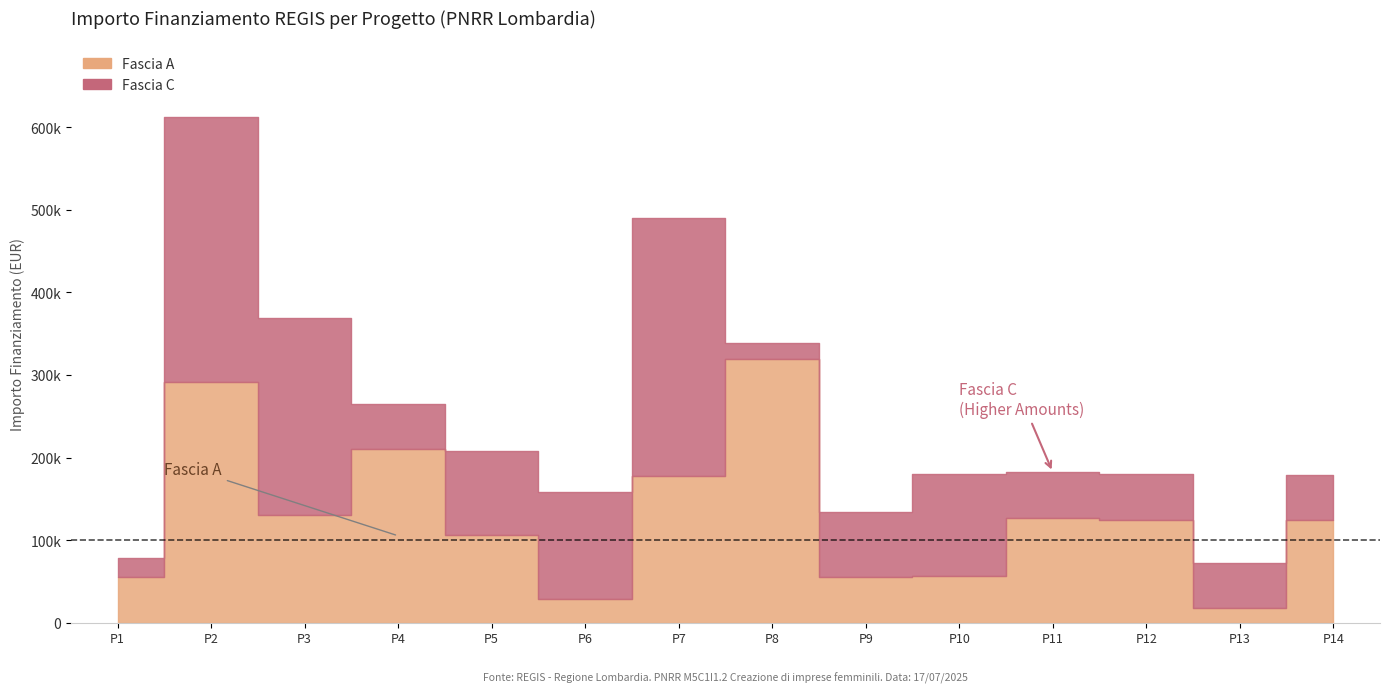

At C65C25001490004, list the series in order from smallest to largest.

Fascia C, Fascia A